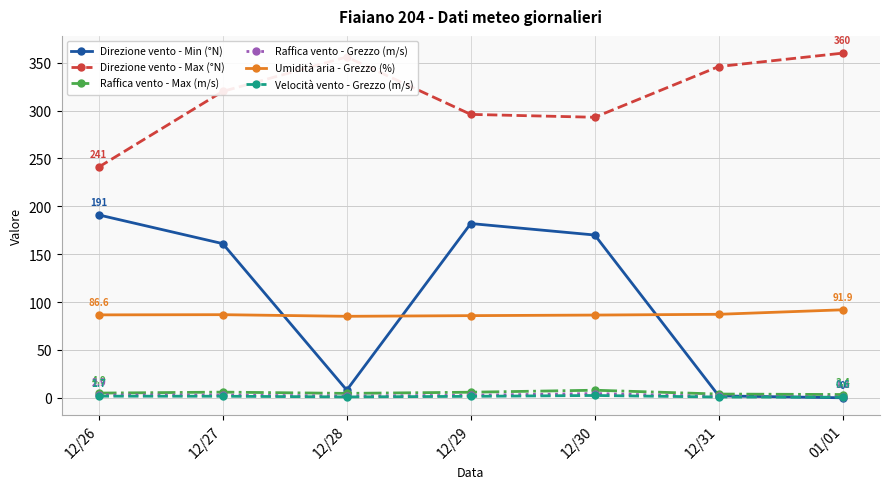

What is the maximum value shown in the chart?

360.0